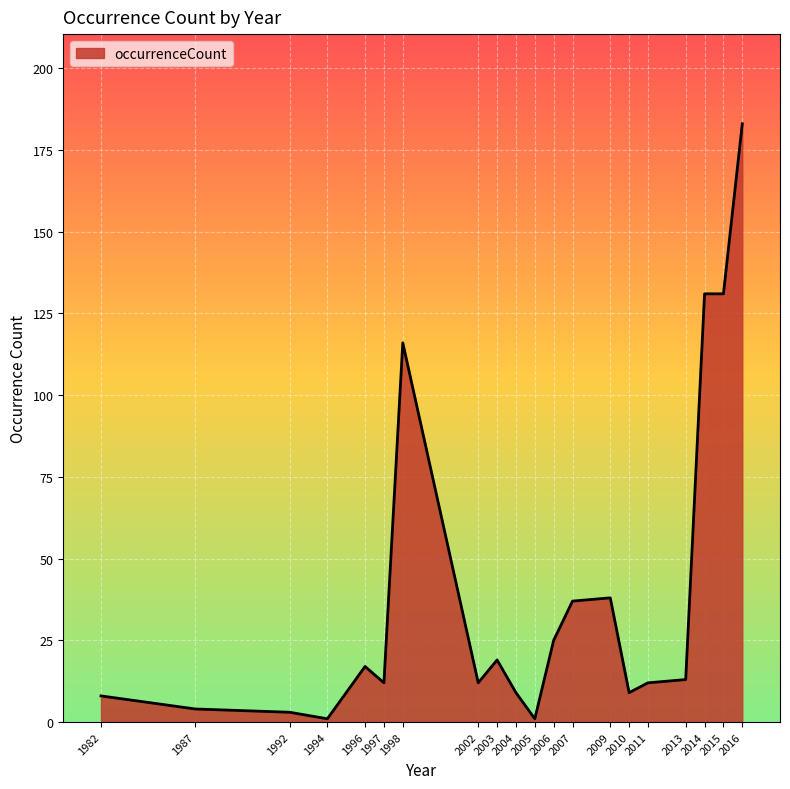

What is the difference between the second highest and minimum values?

130